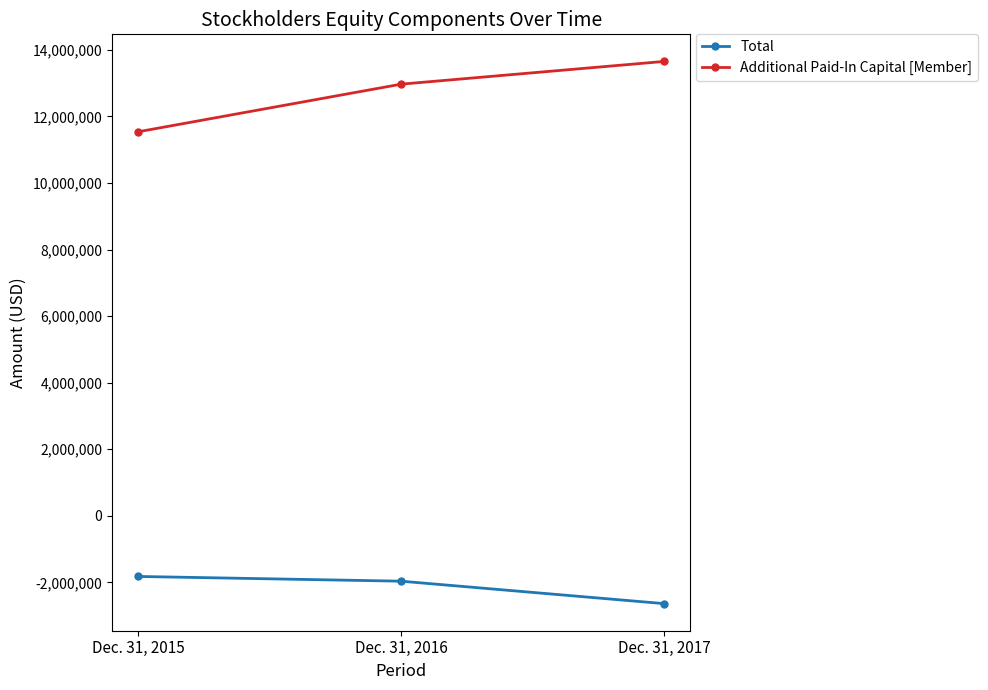

Is the value of Additional Paid-In Capital [Member] at Dec. 31, 2015 greater than the value of Total at Dec. 31, 2015?

Yes